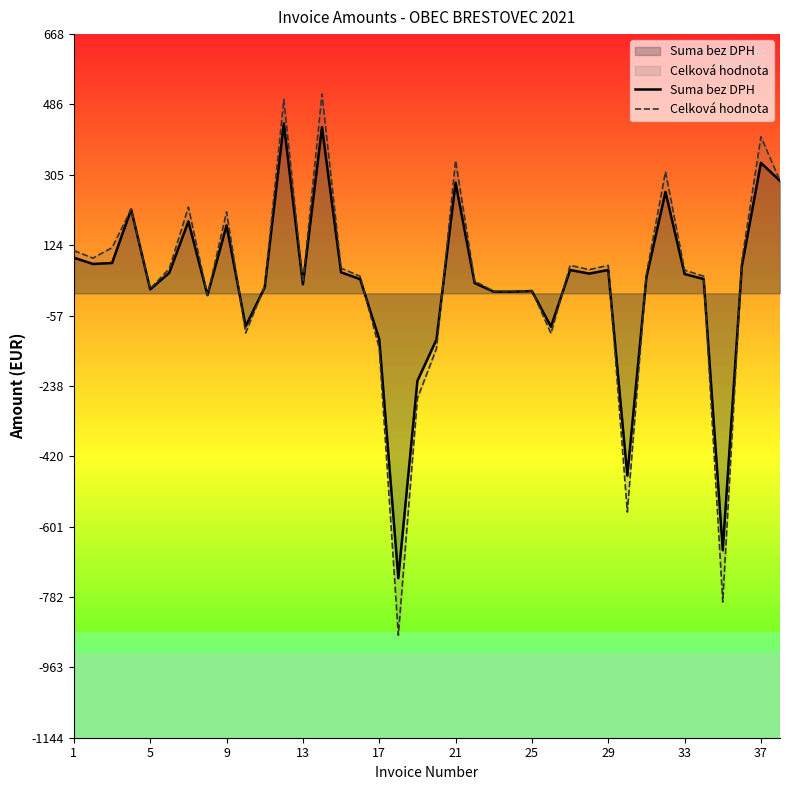

Reading left to right, transcribe all the data shown in this chart.

Suma bez DPH: 91.7	75.6	78.0	216.0	10.0	53.0	185.2	-4.5	174.7	-85.0	15.5	437.3	23.2	427.9	54.0	36.5	-118.1	-733.6	-225.7	-118.8	285.0	26.4	4.2	4.2	5.8	-86.1	60.0	50.8	60.0	-469.5	41.2	261.2	49.7	36.7	-661.7	70.0	336.0	289.8
Celková hodnota: 110.0	90.7	117.6	216.0	12.0	63.6	222.2	-5.4	209.7	-102.0	18.6	499.1	27.9	513.5	64.8	43.8	-141.7	-880.4	-270.8	-142.6	342.0	31.7	5.0	5.0	7.0	-103.3	72.0	61.0	72.0	-563.4	49.4	313.4	59.6	44.1	-795.0	84.0	403.2	289.8